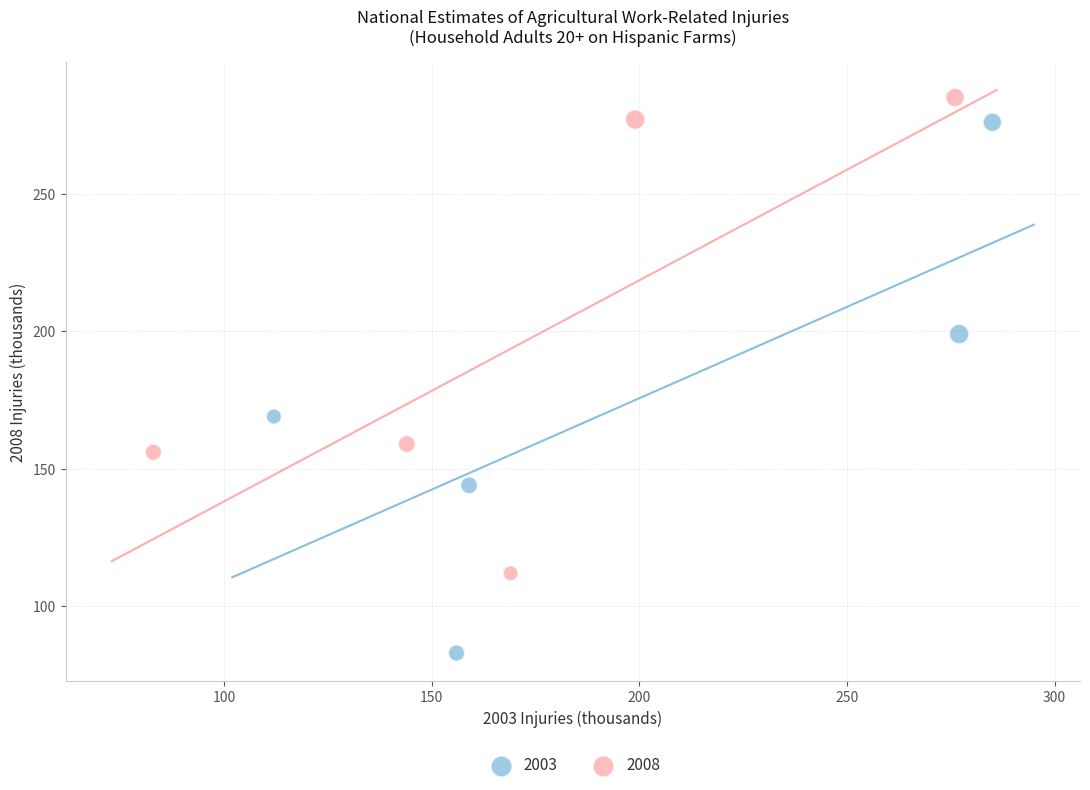

Which series has the largest Y range (max minus min)?

2003